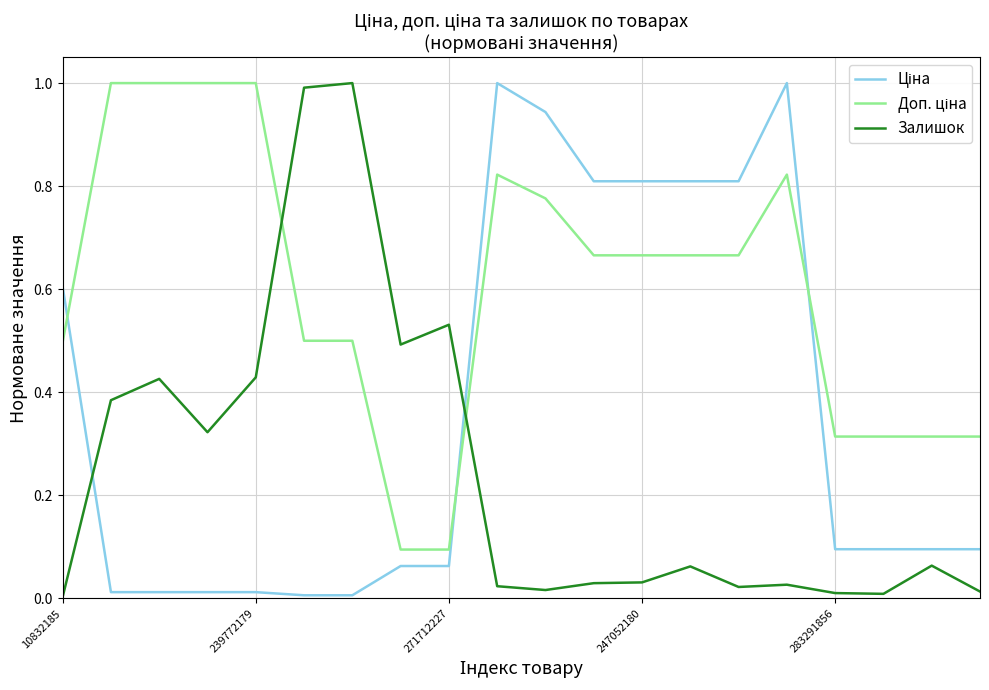

What is the maximum value for Залишок?

1.0